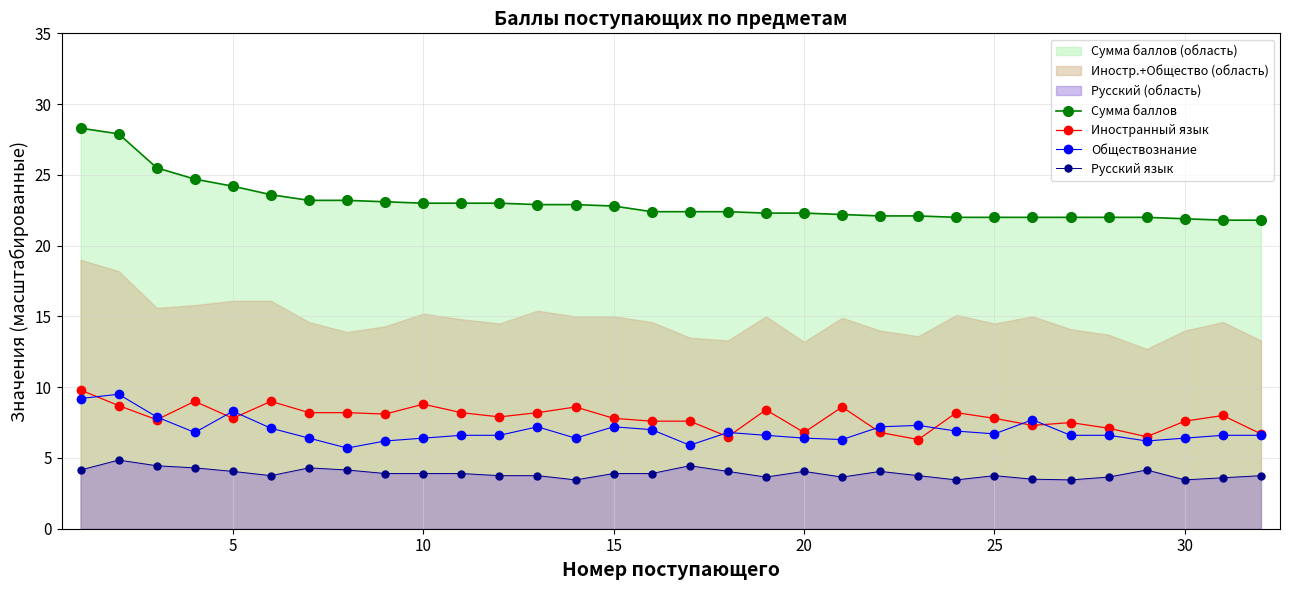

At how many categories does at least one series exceed 27?

2